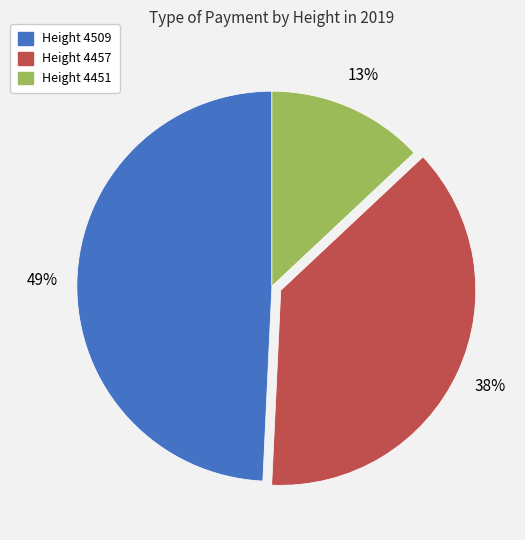

Which slice is the largest?

Height 4509